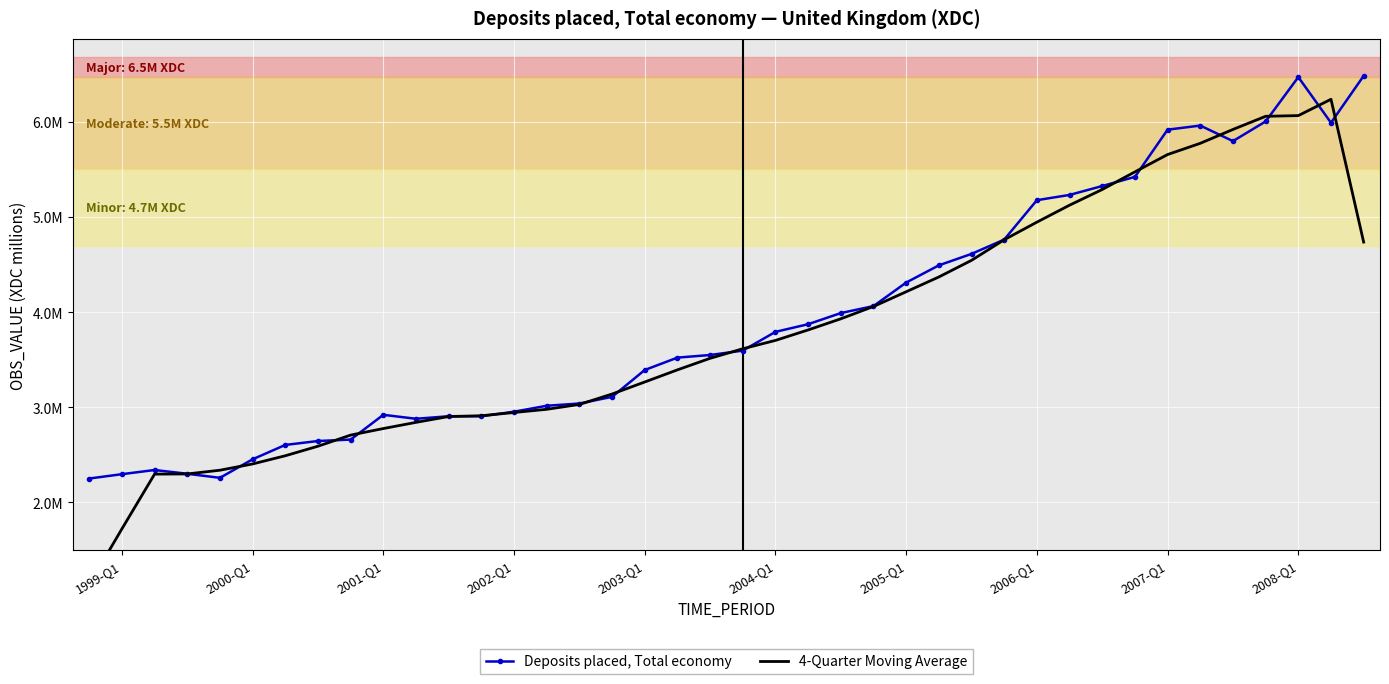

Reading left to right, what are all the values shown in this chart?

Deposits placed, Total economy: 2250868.0	2296571.0	2340405.0	2300975.0	2258134.0	2453222.0	2604061.0	2645250.0	2660184.0	2920566.0	2878953.0	2905598.0	2905476.0	2953194.0	3015881.0	3039535.0	3109689.0	3391784.0	3521914.0	3549411.0	3595664.0	3792840.0	3873197.0	3990317.0	4063734.0	4311011.0	4491998.0	4612386.0	4762837.0	5176967.0	5232257.0	5325832.0	5421933.0	5918327.0	5961304.0	5797884.0	6004691.0	6470925.0	5991043.0	6483774.0
4-Quarter Moving Average: 1136859.8	1721961.0	2297204.8	2299021.2	2338184.0	2404098.0	2490166.8	2590679.2	2707515.2	2776238.2	2841325.2	2902648.2	2910805.2	2945037.2	2978521.5	3029574.8	3139222.2	3265730.5	3393199.5	3514693.2	3614957.2	3702778.0	3813004.5	3930022.0	4059564.8	4214265.0	4369782.2	4544558.0	4761047.0	4946111.8	5124473.2	5289247.2	5474587.2	5656849.0	5774862.0	5920551.5	6058701.0	6066135.8	6237608.2	4736435.5